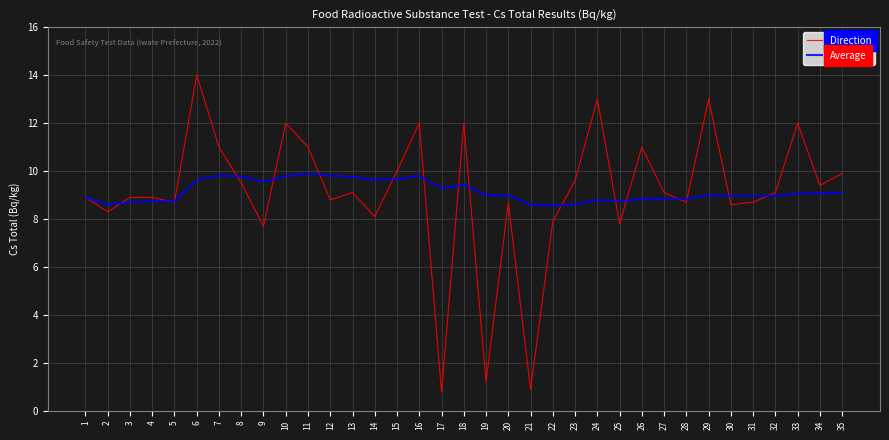

Read the Direction value at 15.

10.0